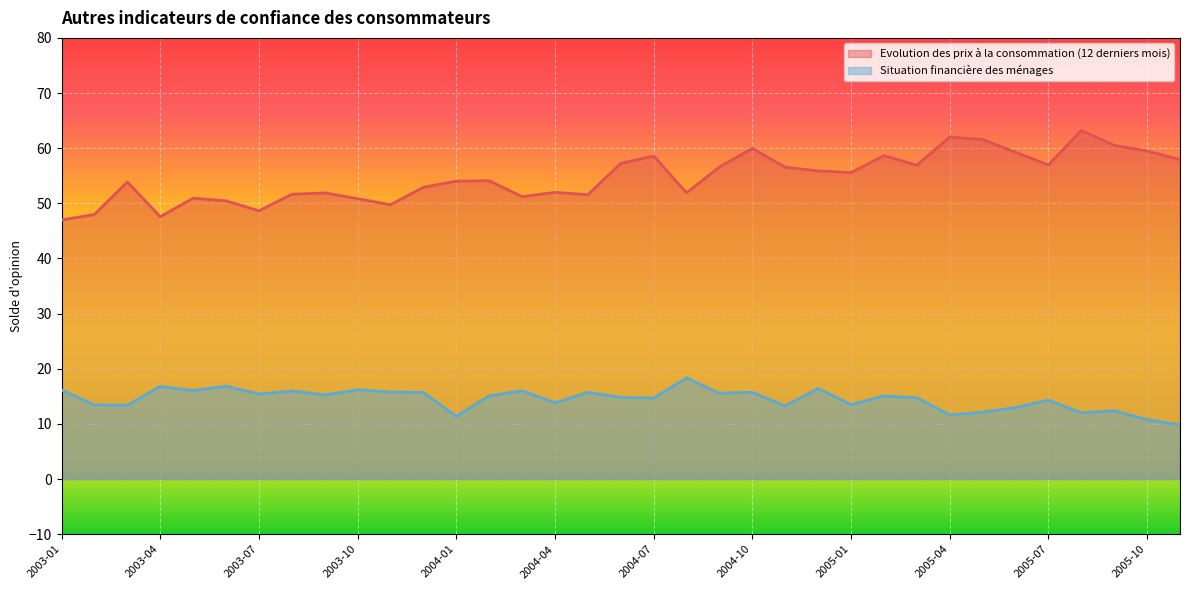

Reading left to right, transcribe all the data shown in this chart.

Evolution des prix à la consommation (12 derniers mois): 2003-01=47.0	2003-02=48.0	2003-03=53.9	2003-04=47.6	2003-05=50.9	2003-06=50.5	2003-07=48.6	2003-08=51.6	2003-09=51.9	2003-10=50.8	2003-11=49.7	2003-12=52.9	2004-01=54.0	2004-02=54.1	2004-03=51.2	2004-04=52.0	2004-05=51.6	2004-06=57.2	2004-07=58.6	2004-08=51.9	2004-09=56.6	2004-10=60.0	2004-11=56.5	2004-12=55.9	2005-01=55.6	2005-02=58.7	2005-03=56.9	2005-04=62.0	2005-05=61.6	2005-06=59.3	2005-07=57.0	2005-08=63.2	2005-09=60.5	2005-10=59.5	2005-11=57.9
Situation financière des ménages: 2003-01=16.2	2003-02=13.5	2003-03=13.4	2003-04=16.8	2003-05=16.1	2003-06=16.8	2003-07=15.4	2003-08=16.0	2003-09=15.3	2003-10=16.2	2003-11=15.8	2003-12=15.7	2004-01=11.4	2004-02=15.1	2004-03=16.0	2004-04=13.8	2004-05=15.7	2004-06=14.8	2004-07=14.7	2004-08=18.3	2004-09=15.6	2004-10=15.7	2004-11=13.3	2004-12=16.4	2005-01=13.5	2005-02=15.1	2005-03=14.7	2005-04=11.6	2005-05=12.1	2005-06=13.0	2005-07=14.3	2005-08=12.0	2005-09=12.4	2005-10=10.8	2005-11=9.8